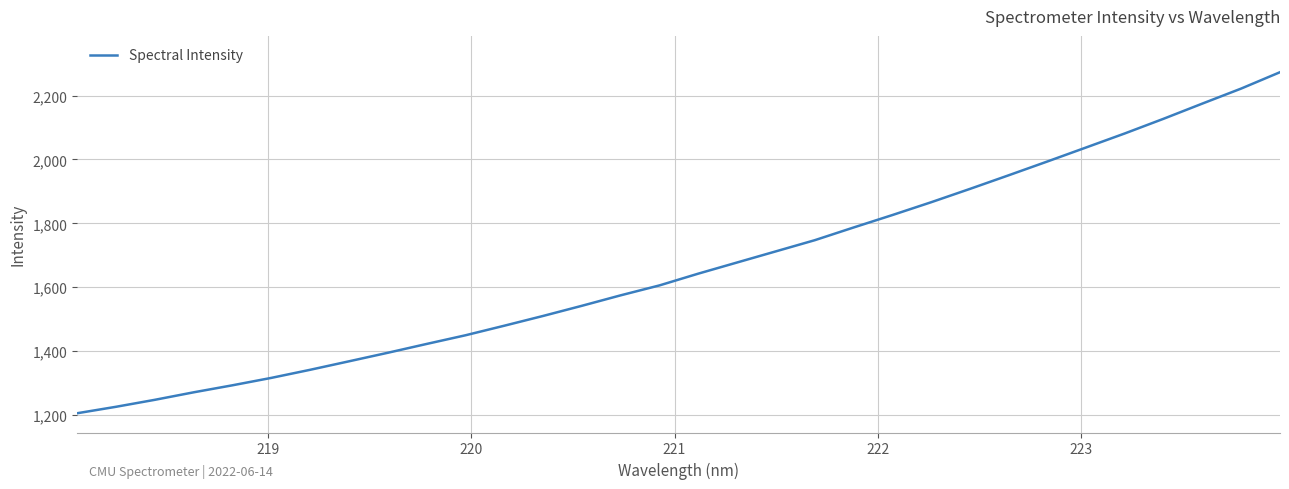

What is the difference between the maximum and minimum values?

1067.6